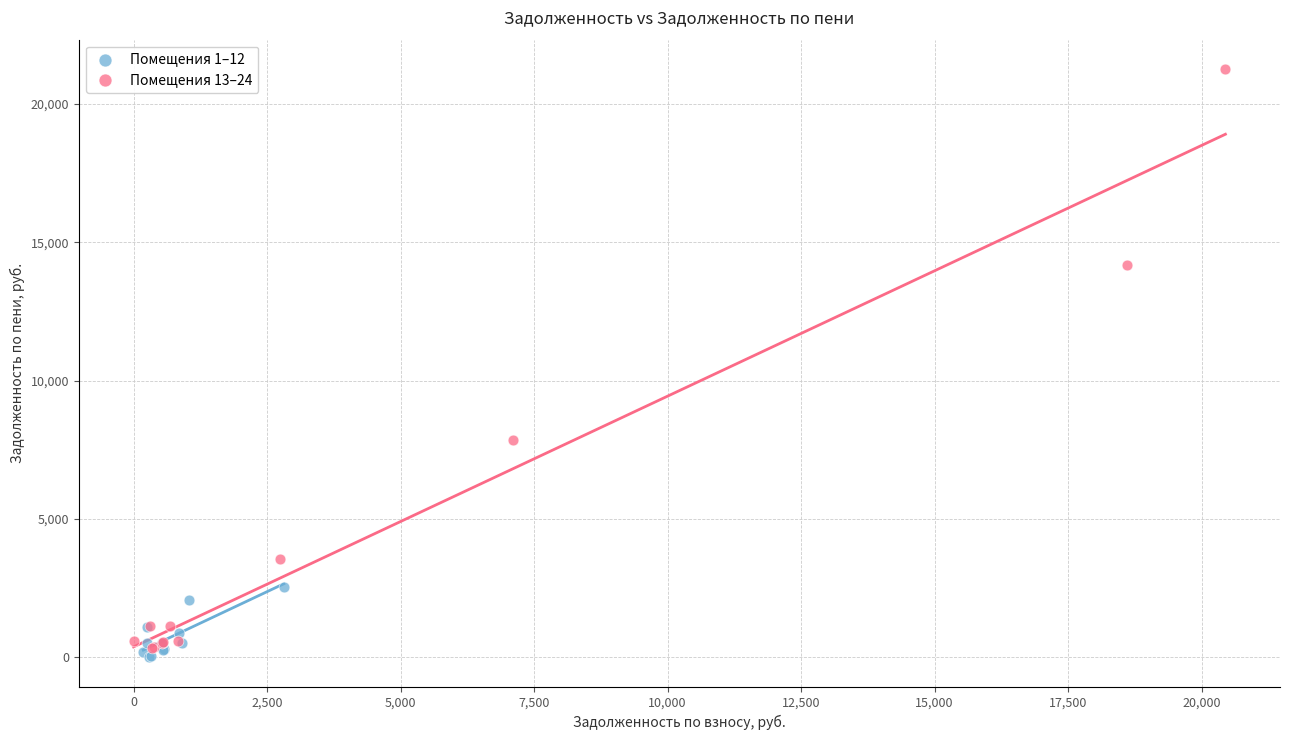

Which series has the largest Y range (max minus min)?

Помещения 13–24